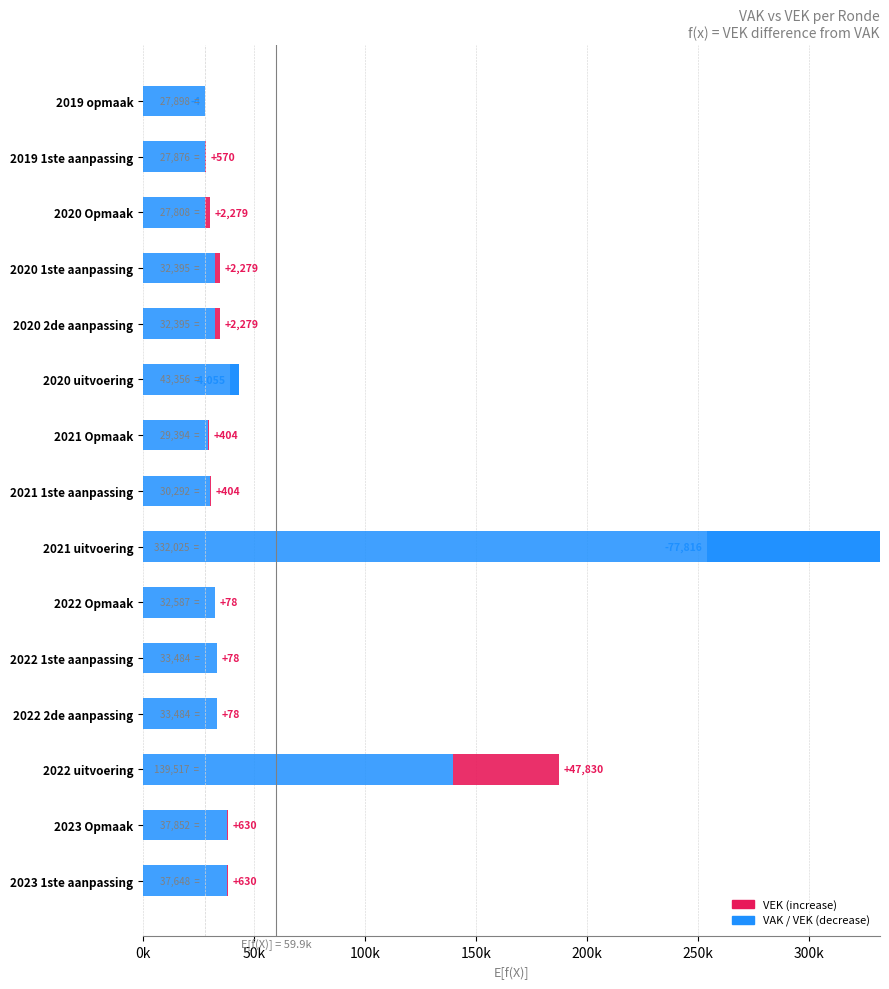

The value of VEK at 2021 uitvoering is -28696. True or false?

False